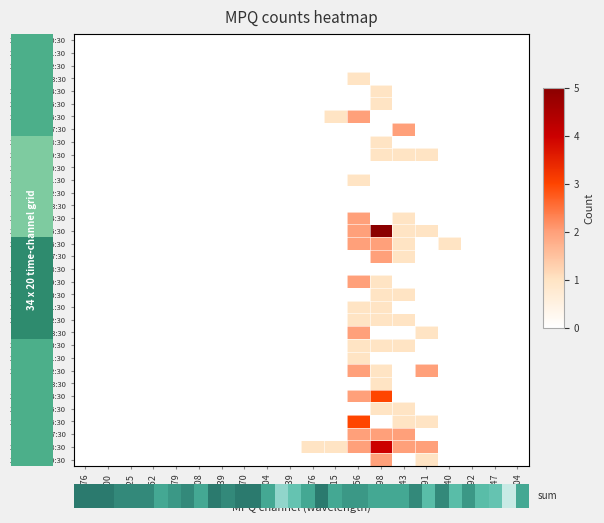

How many MPQ_0.608 values are between 0 and 1?

20